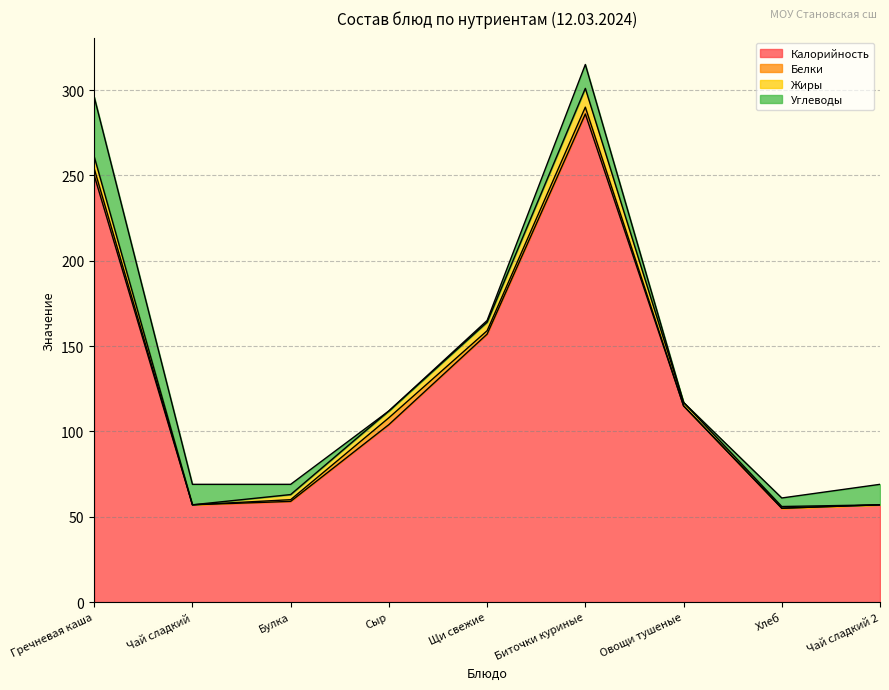

Is it true that Белки equals 0 at Чай сладкий?

True